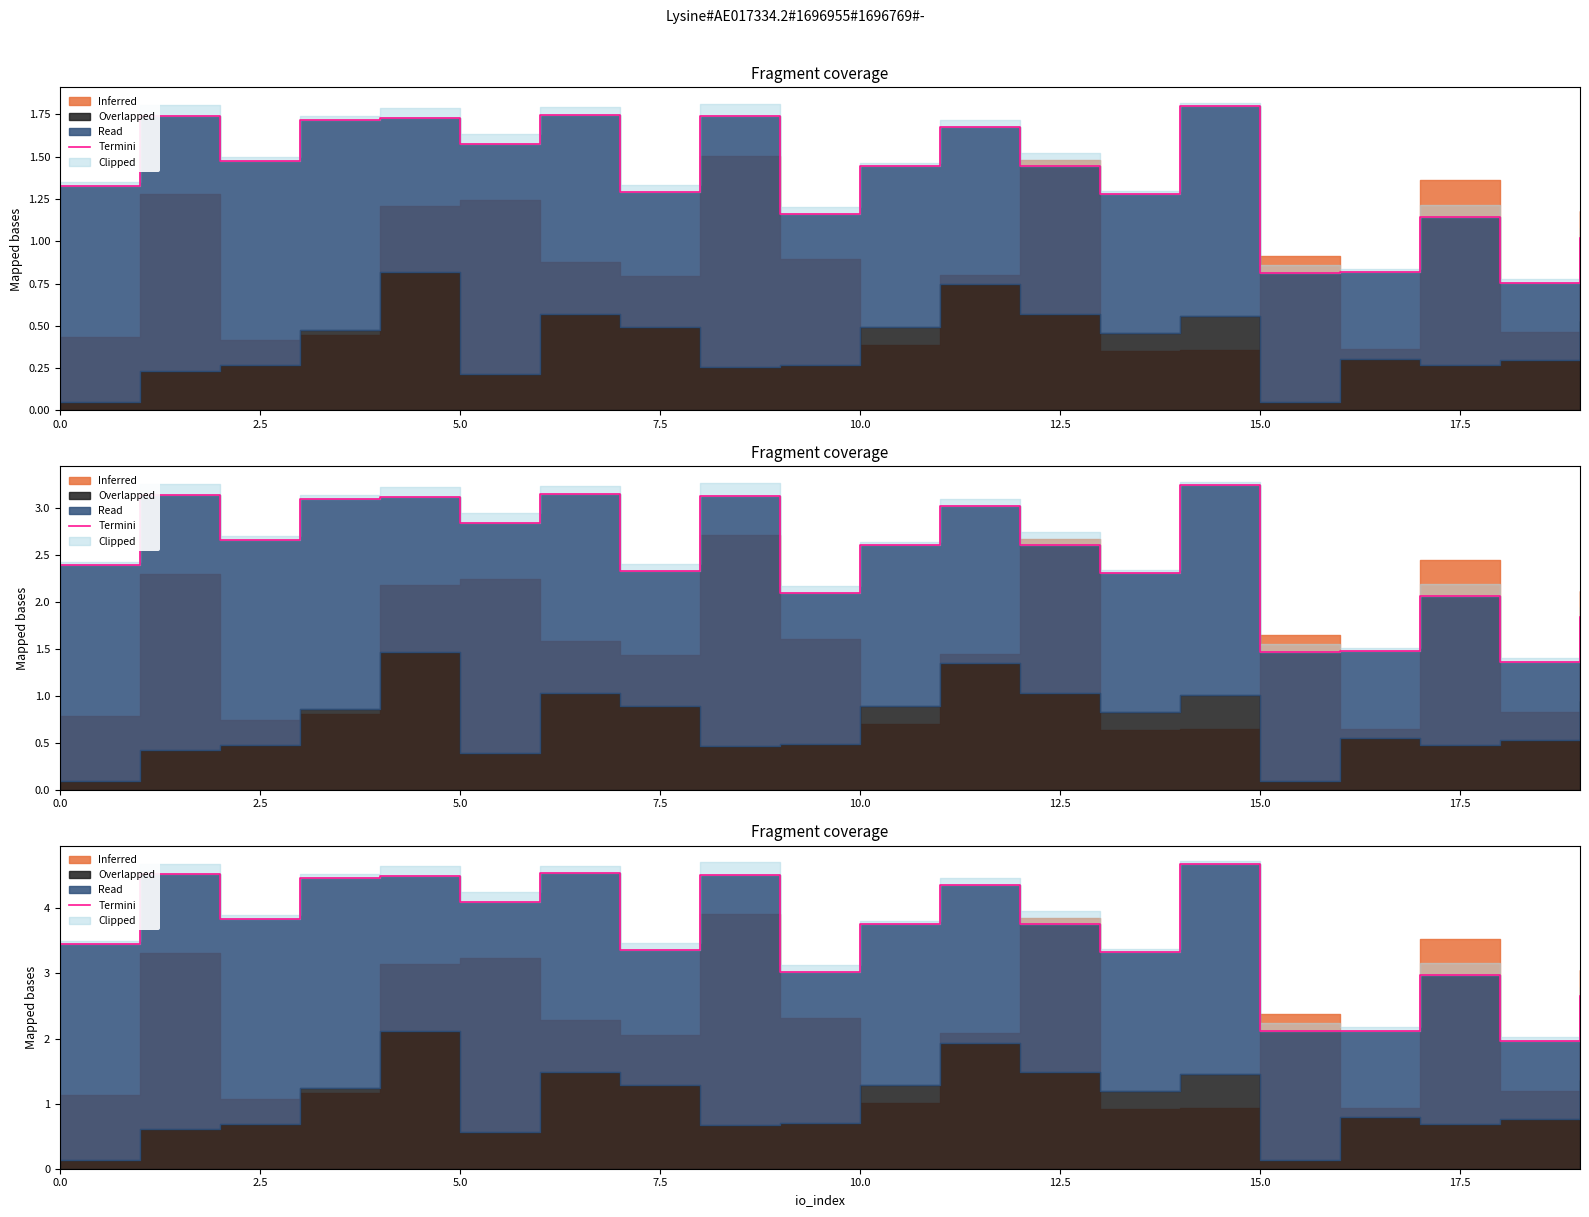

What is the sum of all values?

72.0